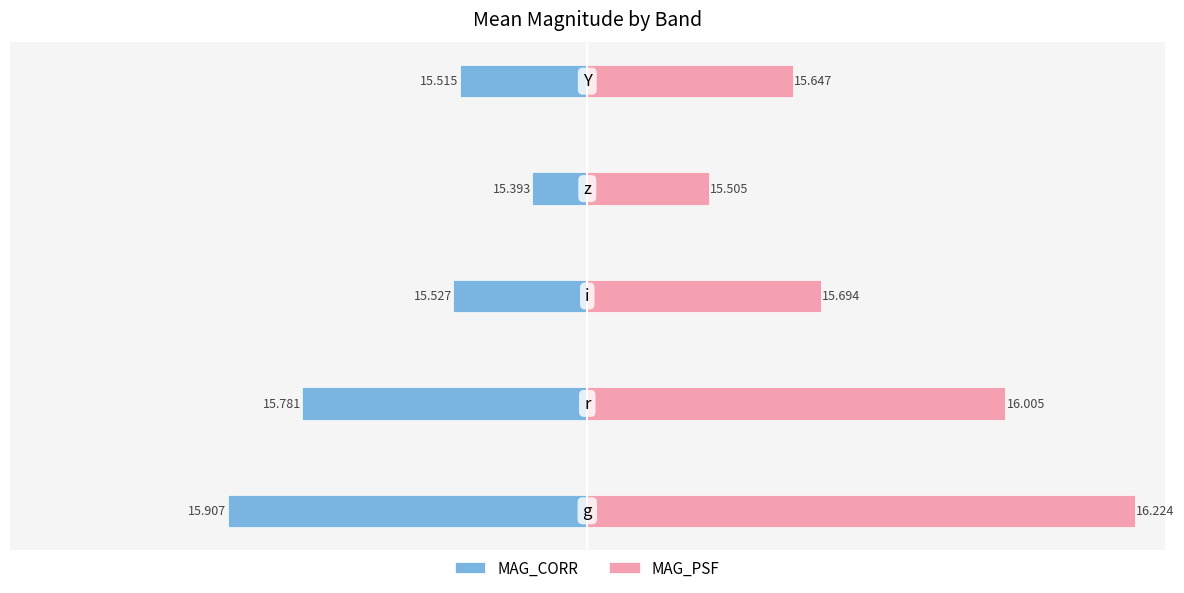

Rank the series at 0.00 from highest to lowest value.

MAG_PSF, MAG_CORR